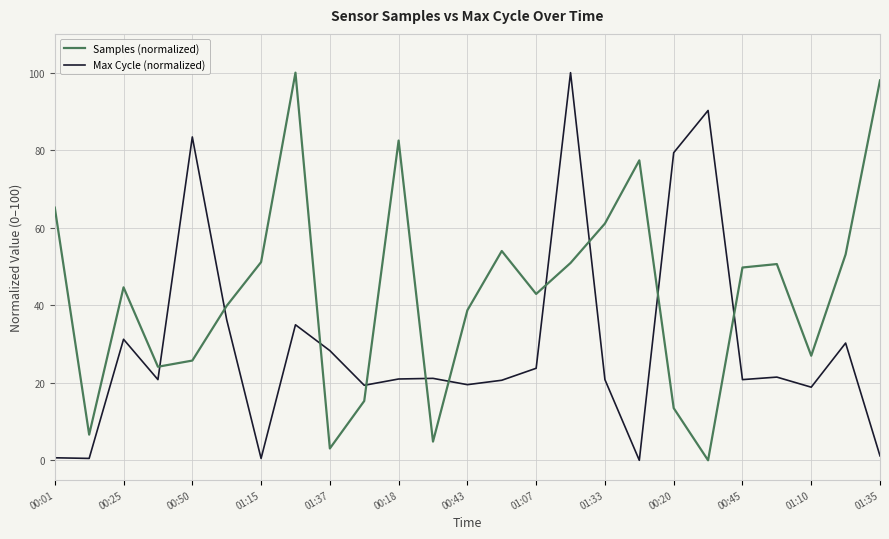

What is the difference between the maximum and minimum values in the Samples (normalized) series?

100.0